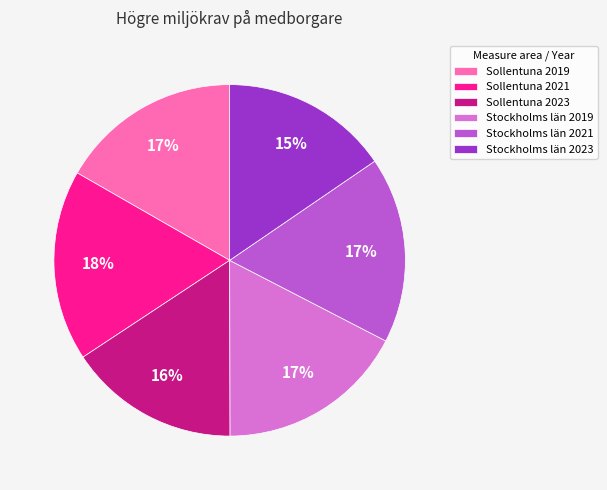

To the nearest percent, what portion does Sollentuna 2023 represent?

16%